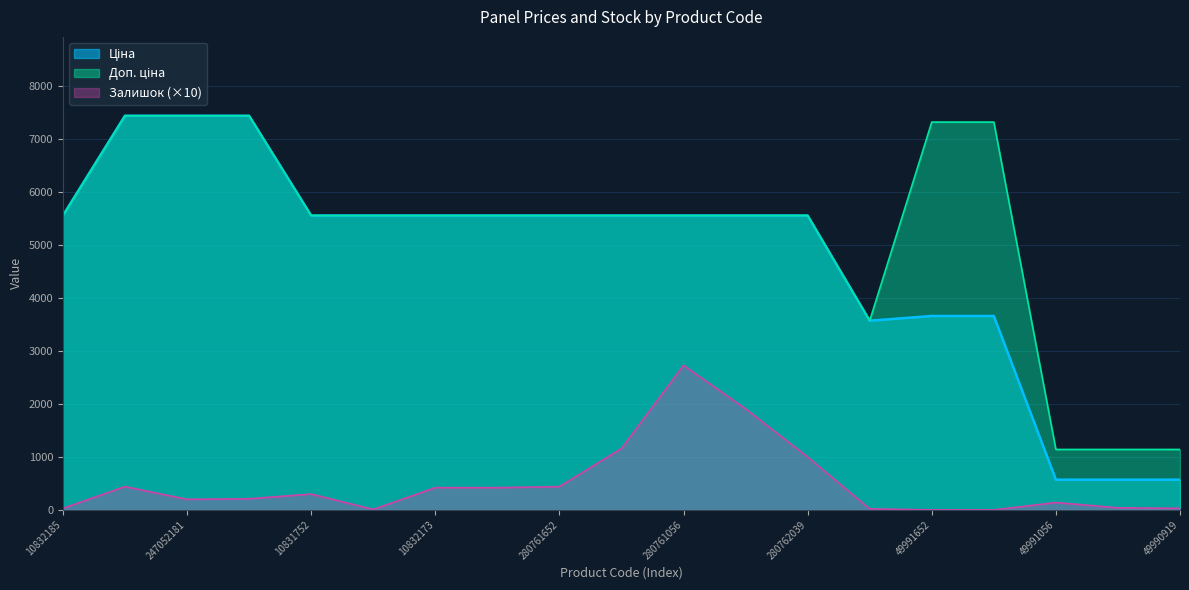

True or false: Залишок has more than 2 points higher than both neighbors.

True